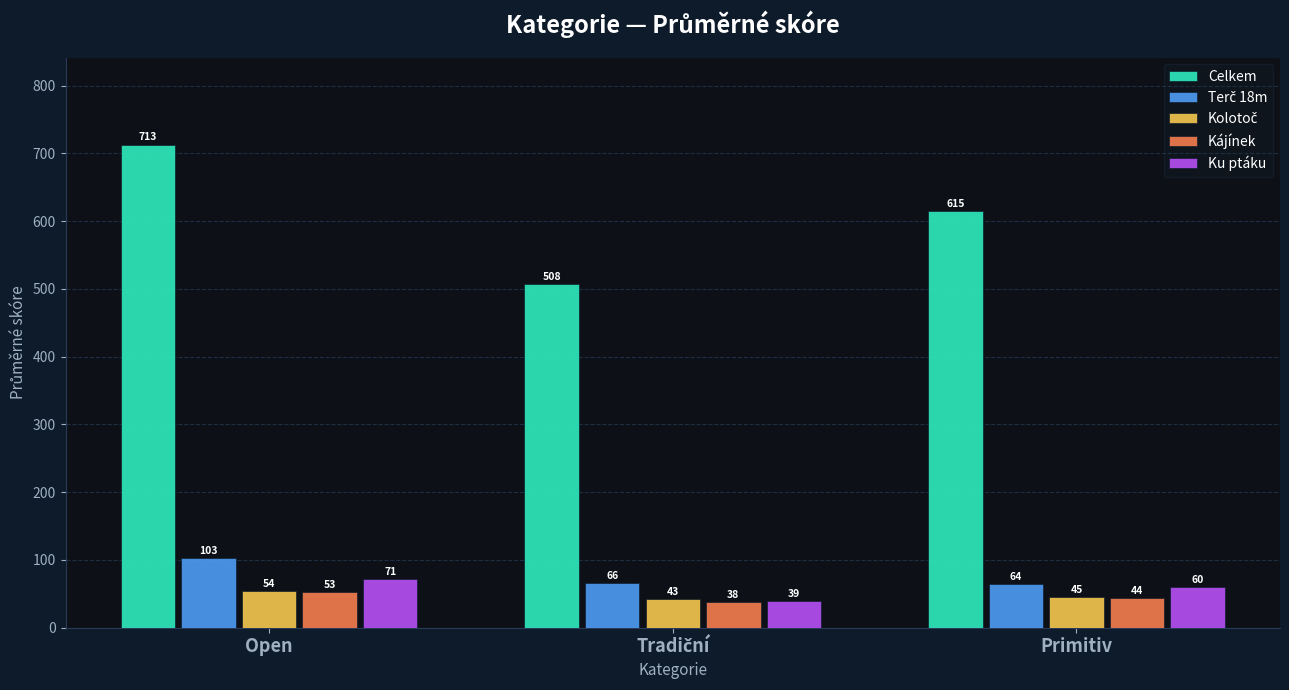

At how many categories does at least one series exceed 659?

1